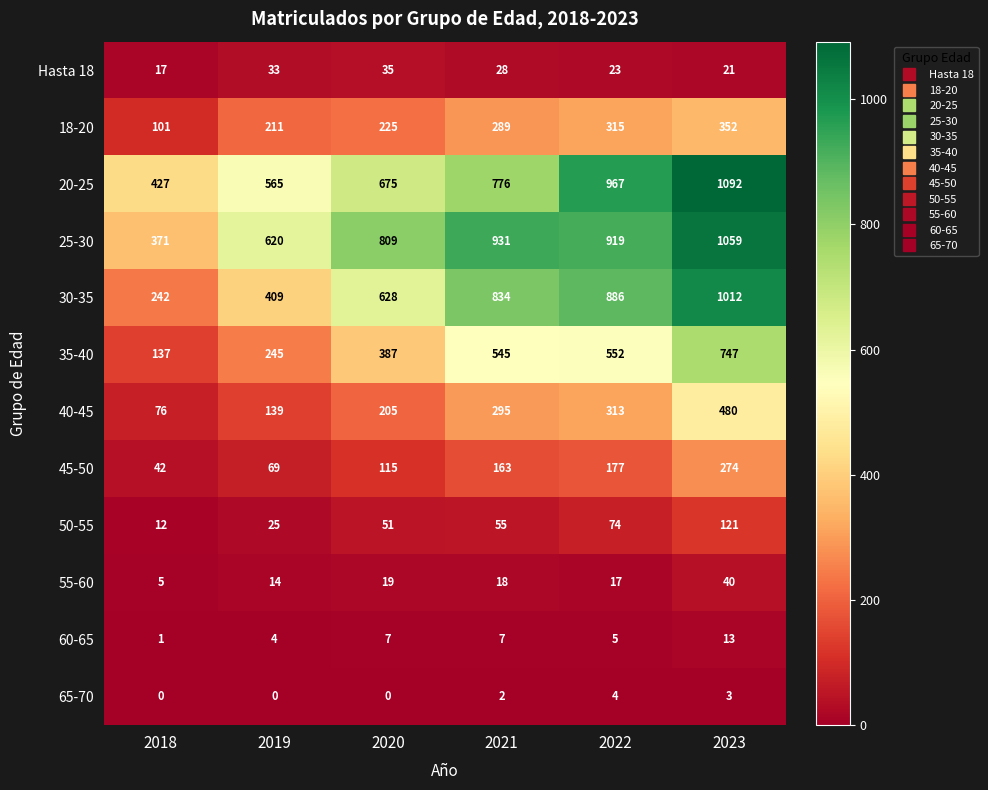

Which series has the largest total across all categories?

25-30